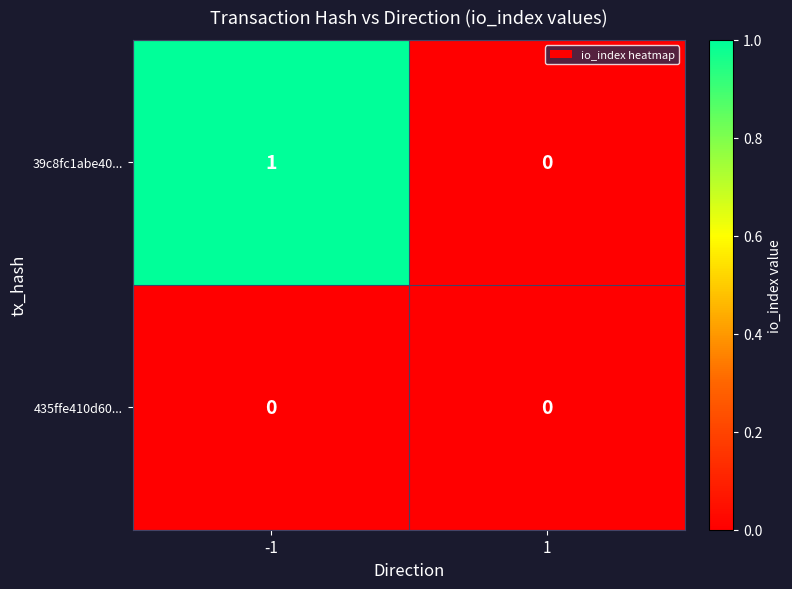

At -1, list the series in order from smallest to largest.

435ffe410d60..., 39c8fc1abe40...